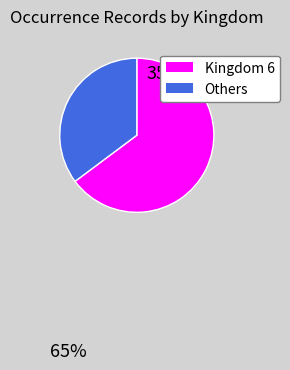

Does any single category account for the majority?

Yes